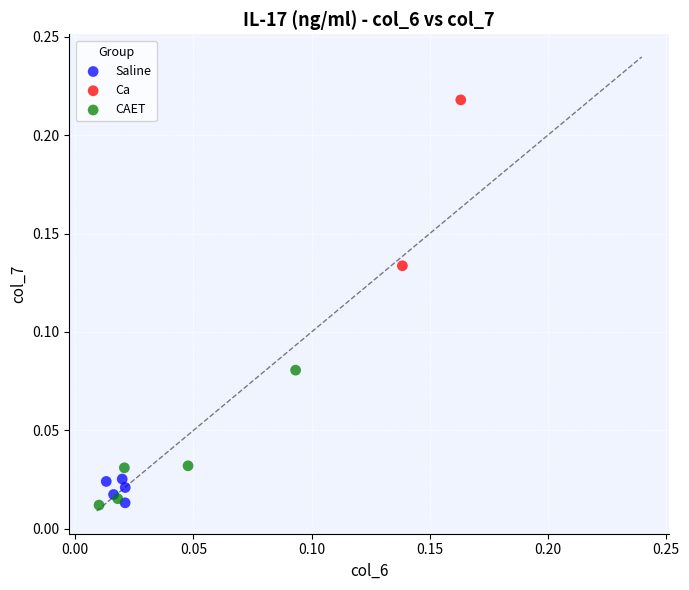

What are all the series names shown in the legend?

Saline, Ca, CAET